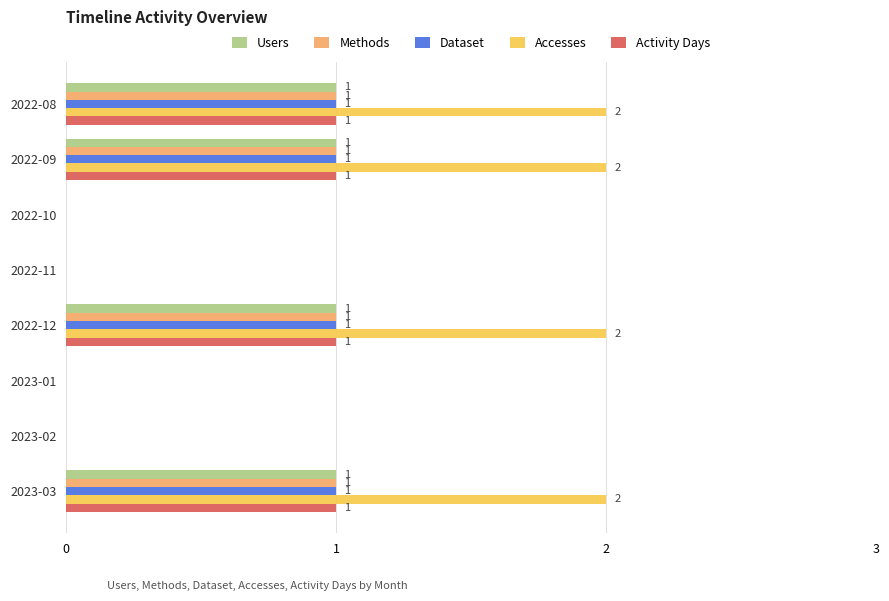

How many Users values are between 0 and 1?

8